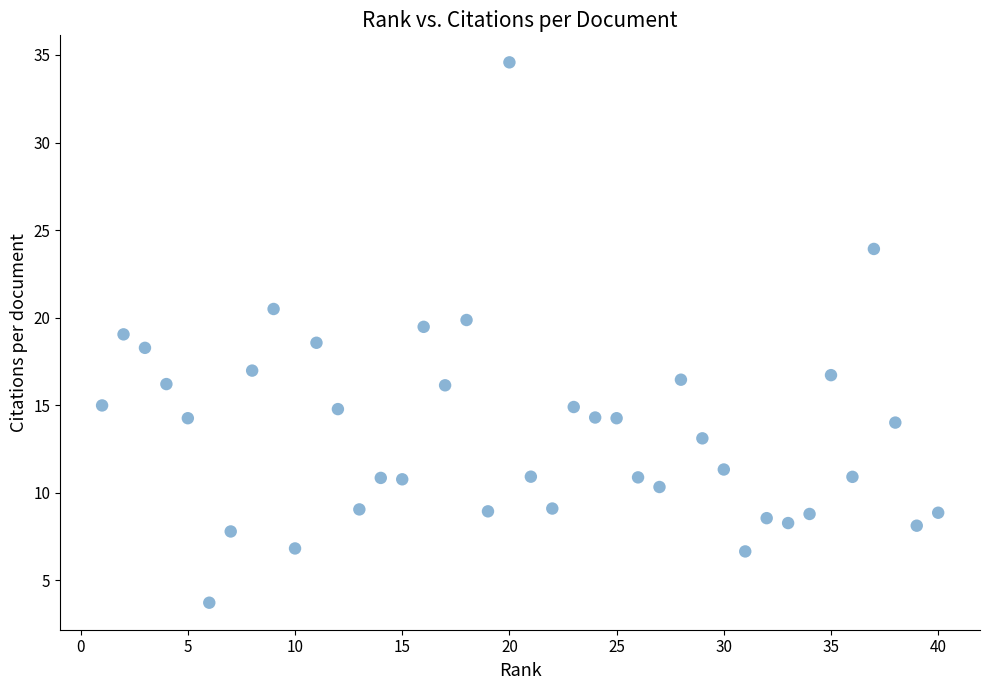

What is the range of Y values (max minus min)?

30.9